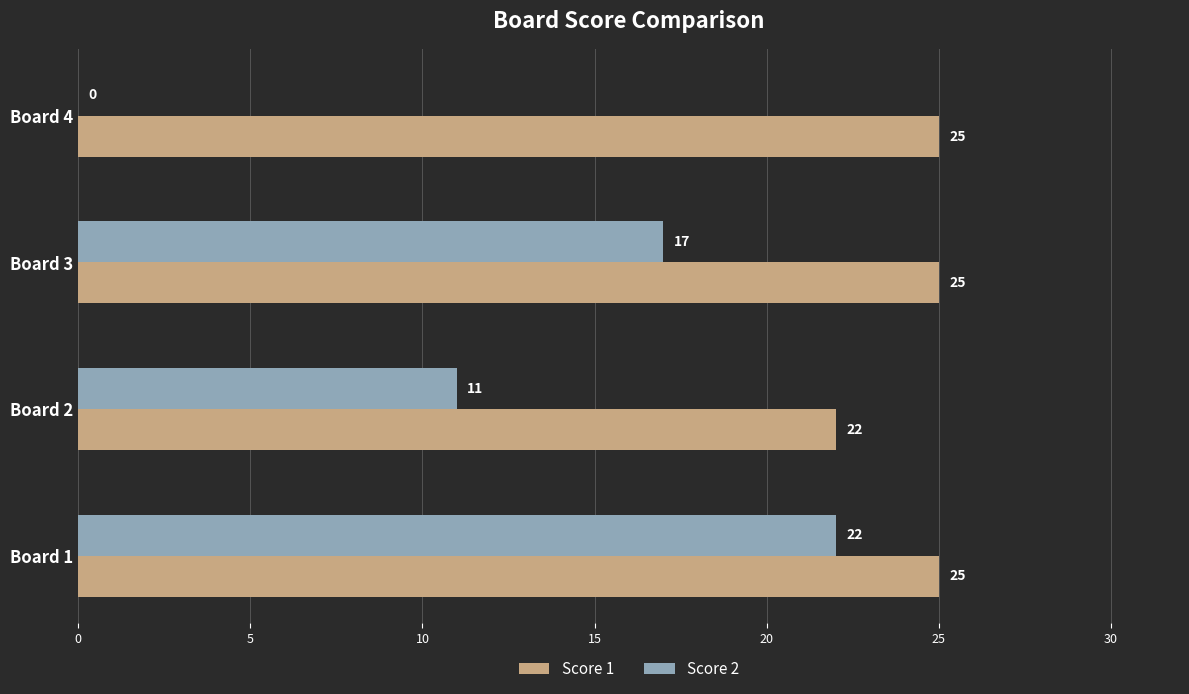

The value of Score 2 at Board 1 is 7. True or false?

False